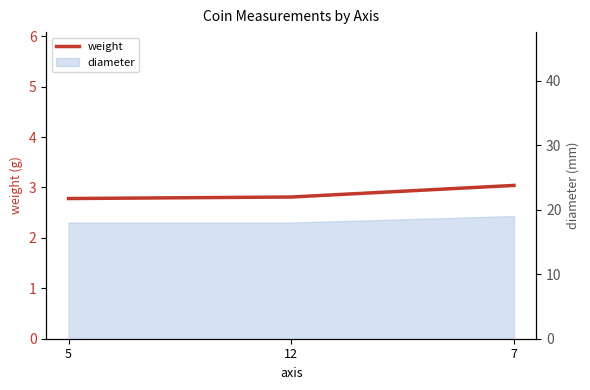

The value at 5 is 2.8. True or false?

True